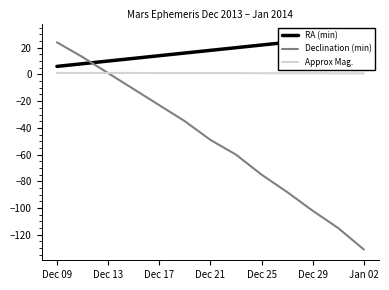

What is the minimum value for Declination (min)?

-131.0